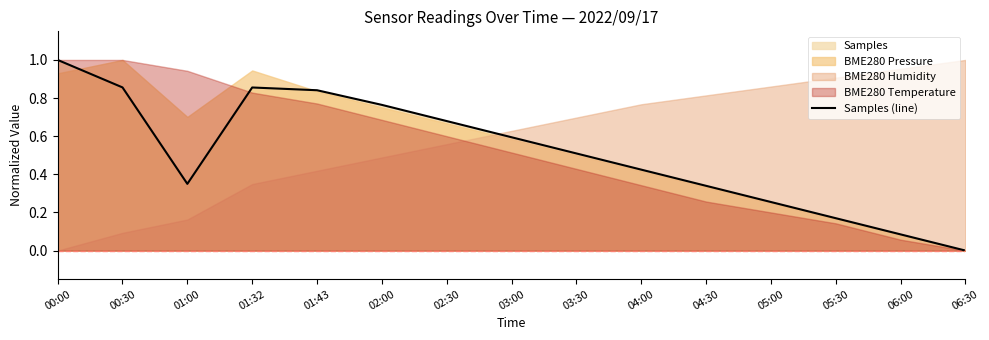

Between 06:30 and 04:00, which is larger?

04:00